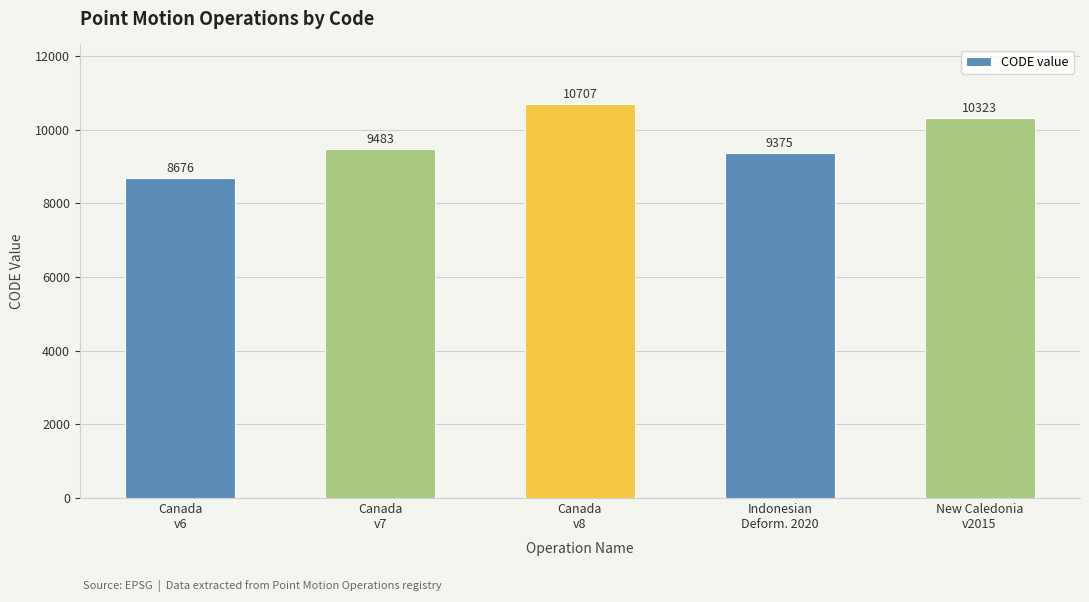

Reading right to left, transcribe all the data shown in this chart.

10323	9375	10707	9483	8676